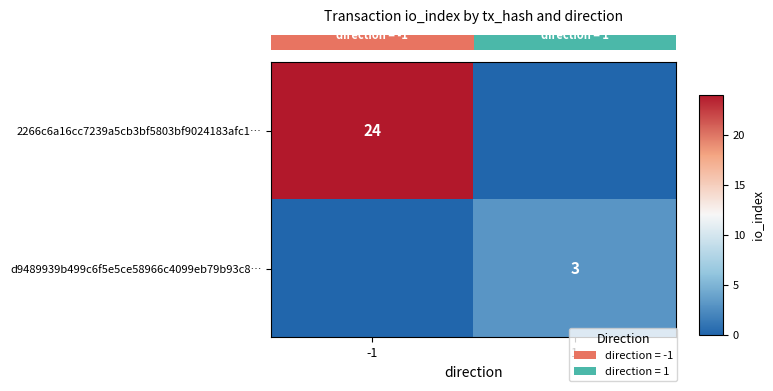

At -1, list the series in order from largest to smallest.

row_0, row_1